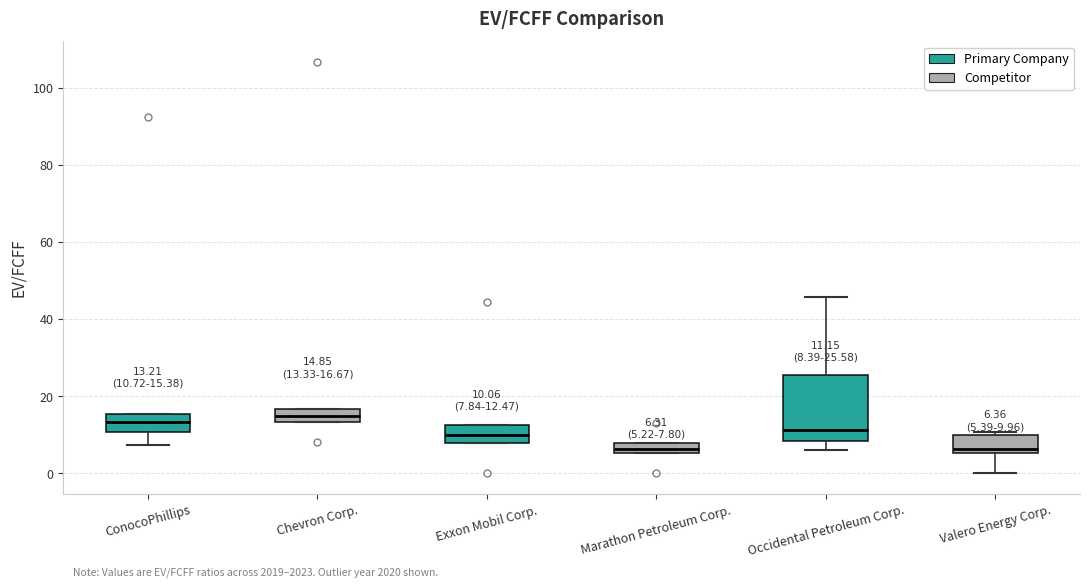

Which box is the tallest, from its lower edge to its upper edge?

Occidental Petroleum Corp.